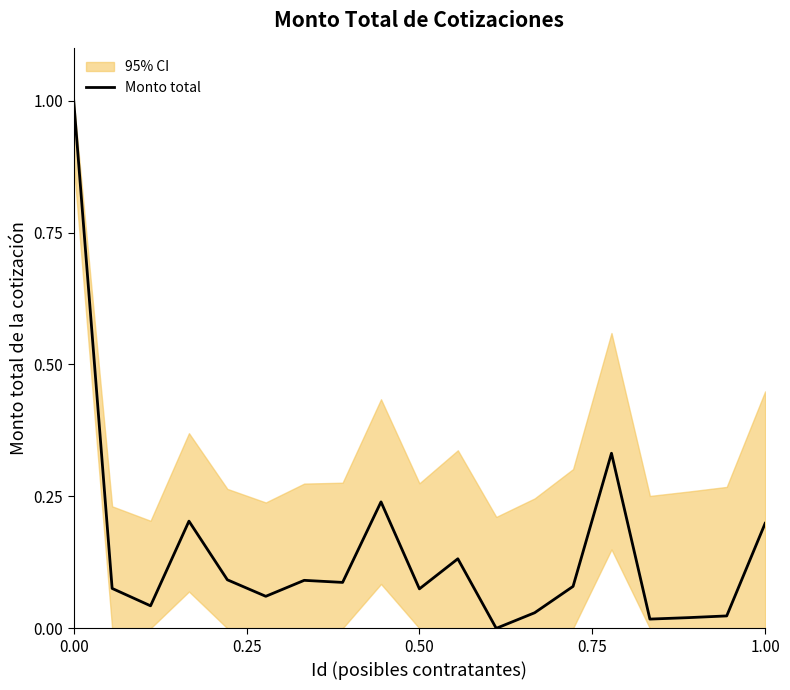

How many data points are above 0?

18